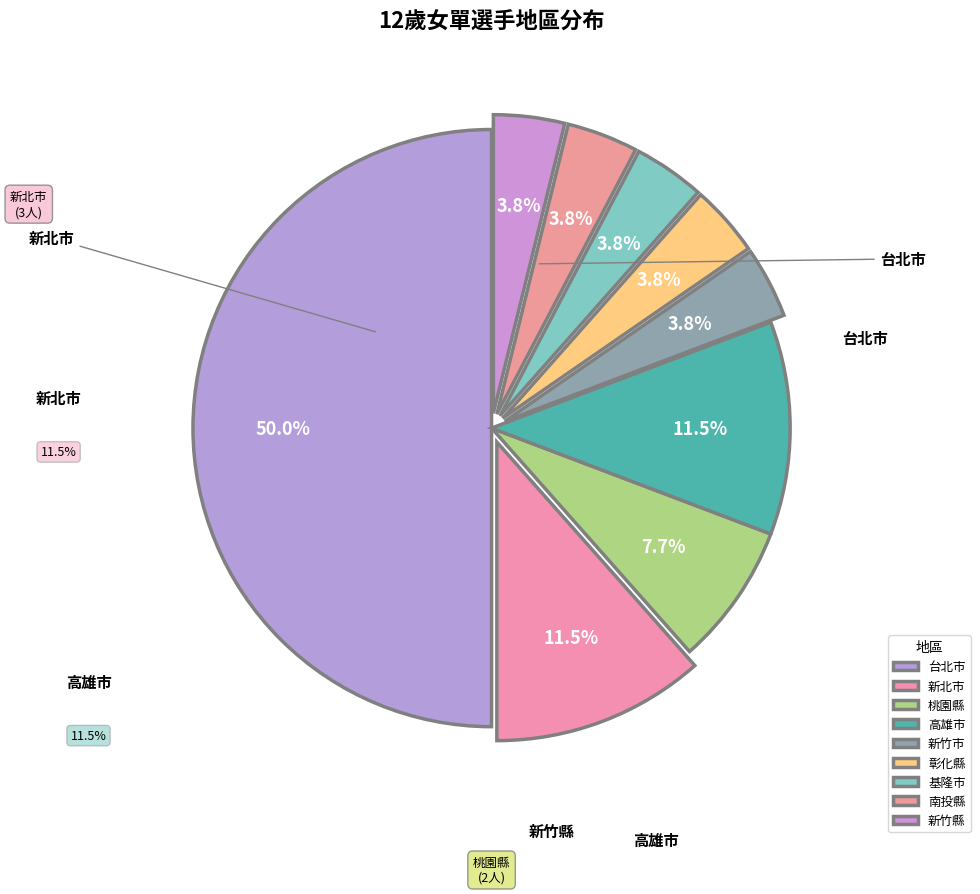

How many segments does this pie chart have?

9